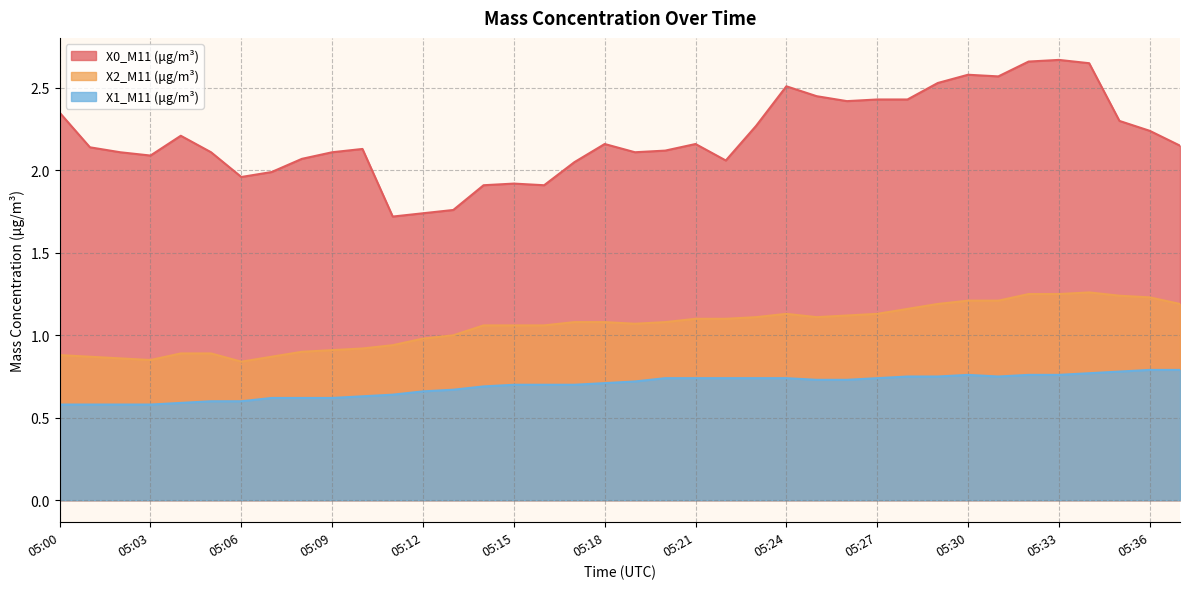

What is the difference between the second highest and second lowest values in the X0_M11 (μg/m³) series?

0.9